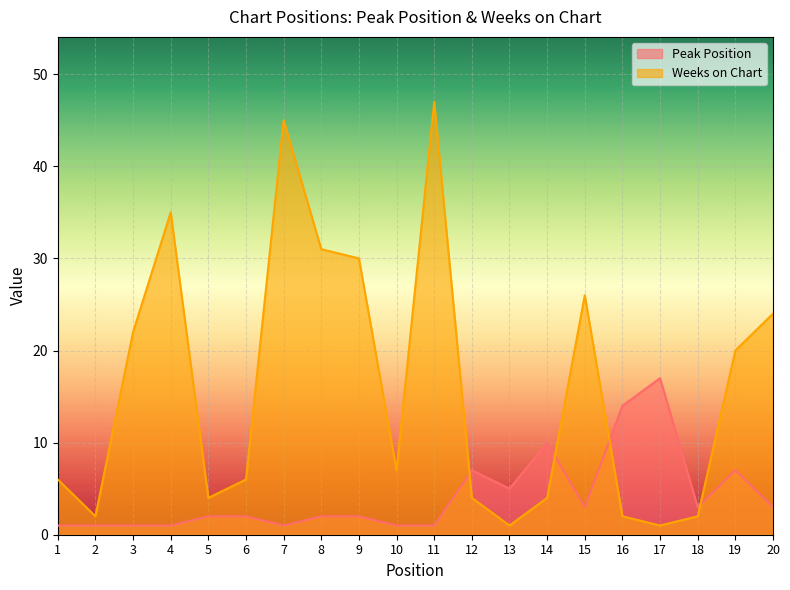

Rank the categories by Peak Position value from lowest to highest.

1, 2, 3, 4, 7, 10, 11, 5, 6, 8, 9, 15, 18, 20, 13, 12, 19, 14, 16, 17